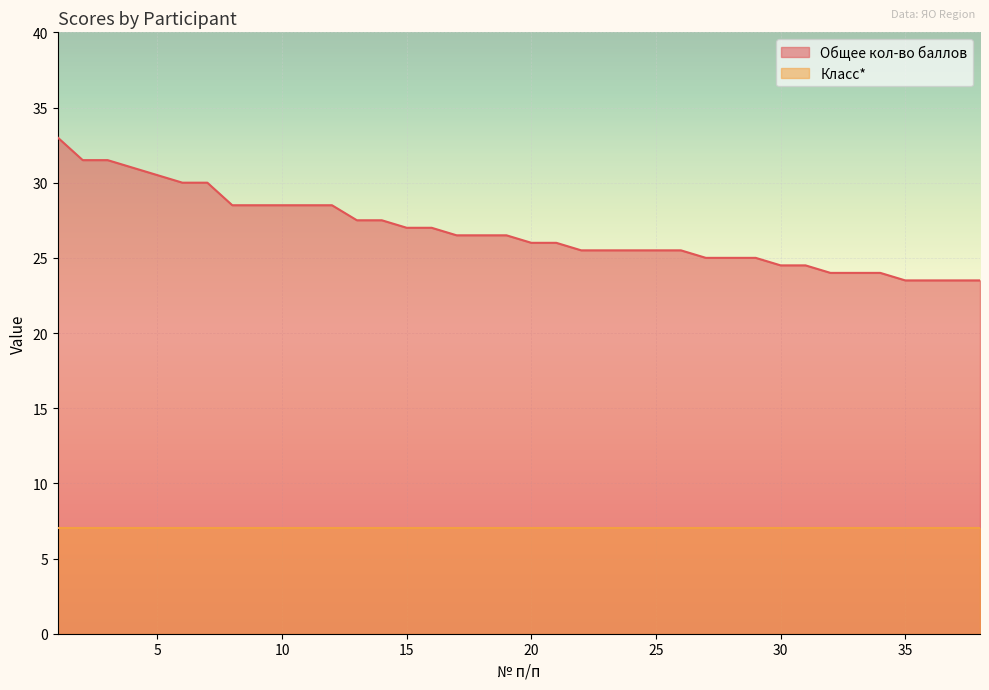

What is the maximum value shown in the chart?

33.0